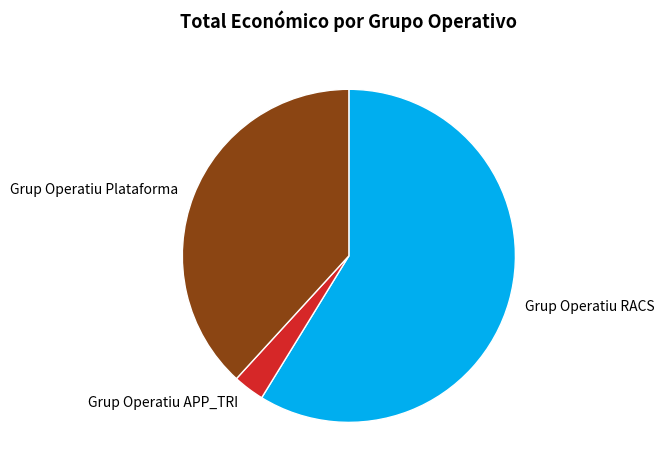

Which category accounts for the majority?

Grup Operatiu RACS